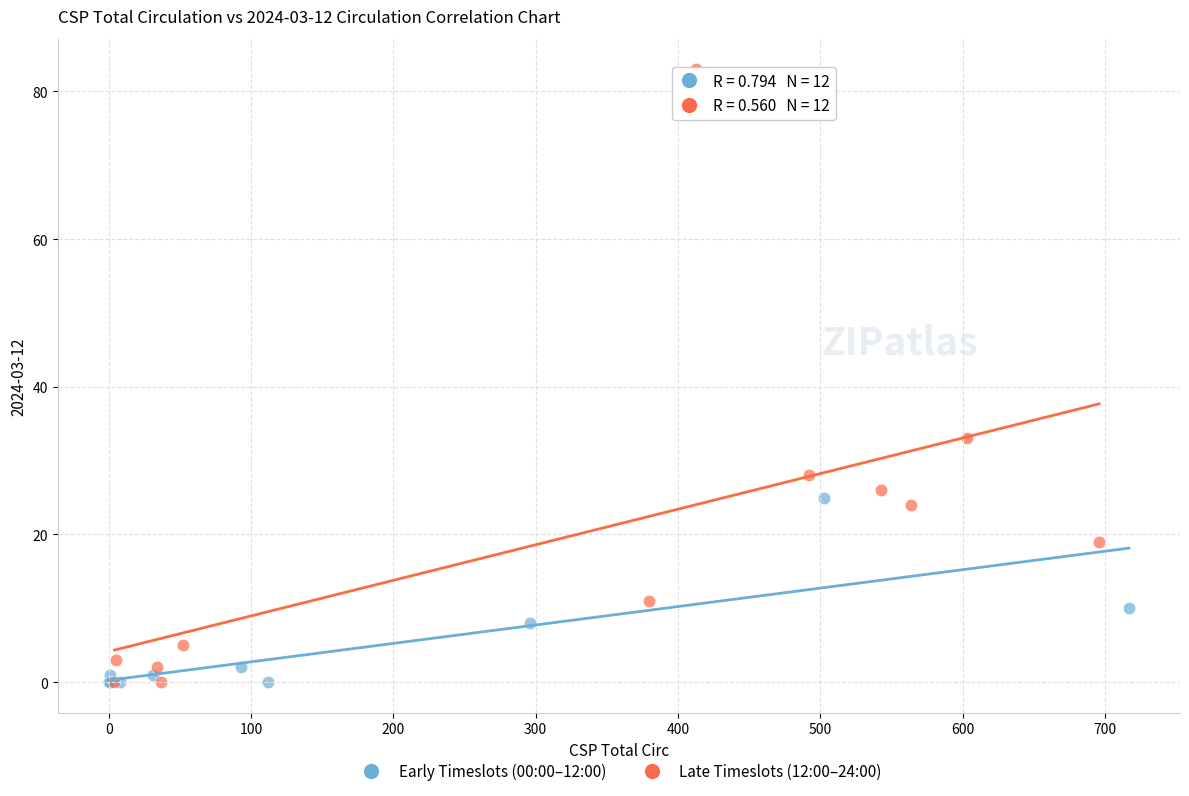

Which series has the widest spread of Y values?

Late Timeslots (12:00–24:00)